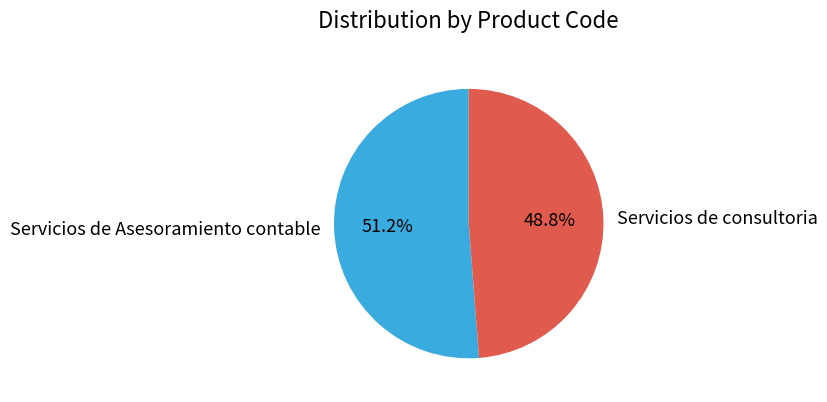

Is it true that Servicios de Asesoramiento contable is 51% of the pie?

True